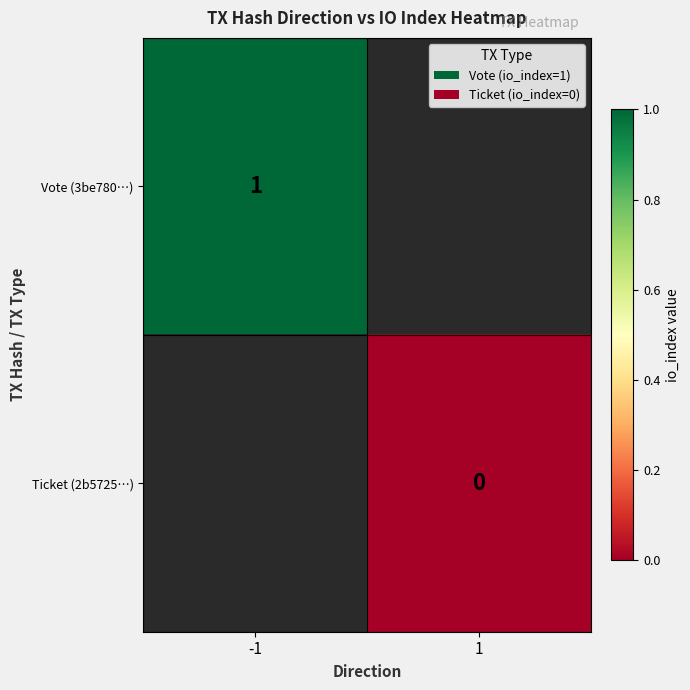

The value of Vote (3be780…) at -1 is 1. True or false?

True